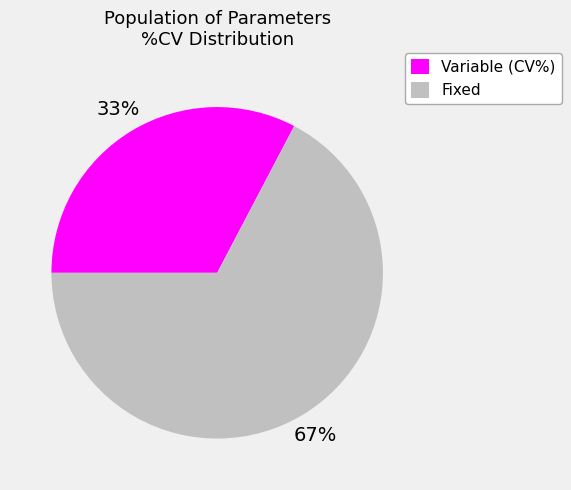

Is it true that Variable (CV%) is 22% of the pie?

False